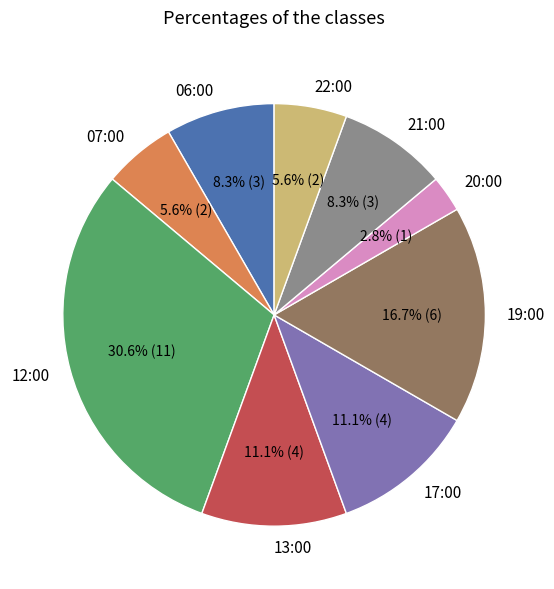

Do 19:00 and 22:00 together represent more than half of the pie?

No